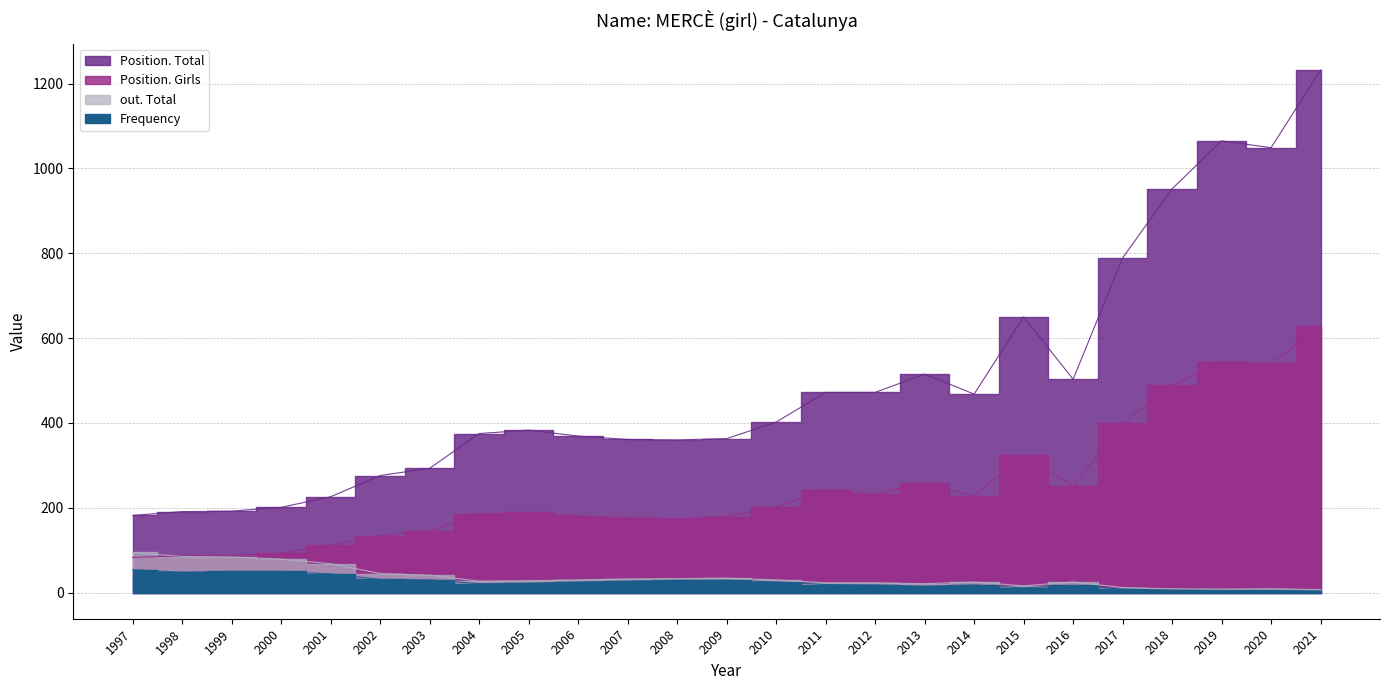

Which category has the highest value across all series?

2021